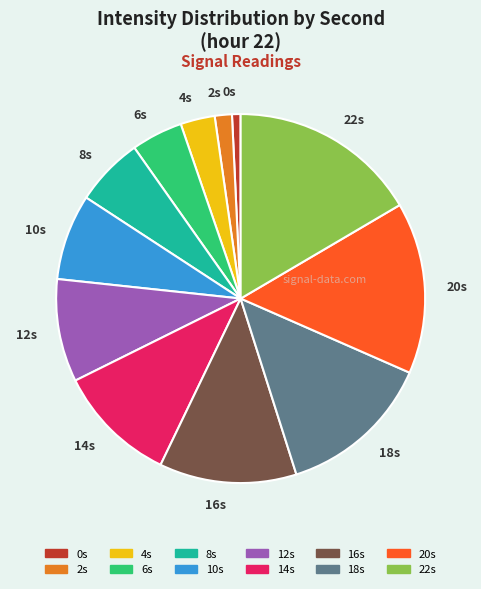

Which has a higher value, 2s or 22s?

22s